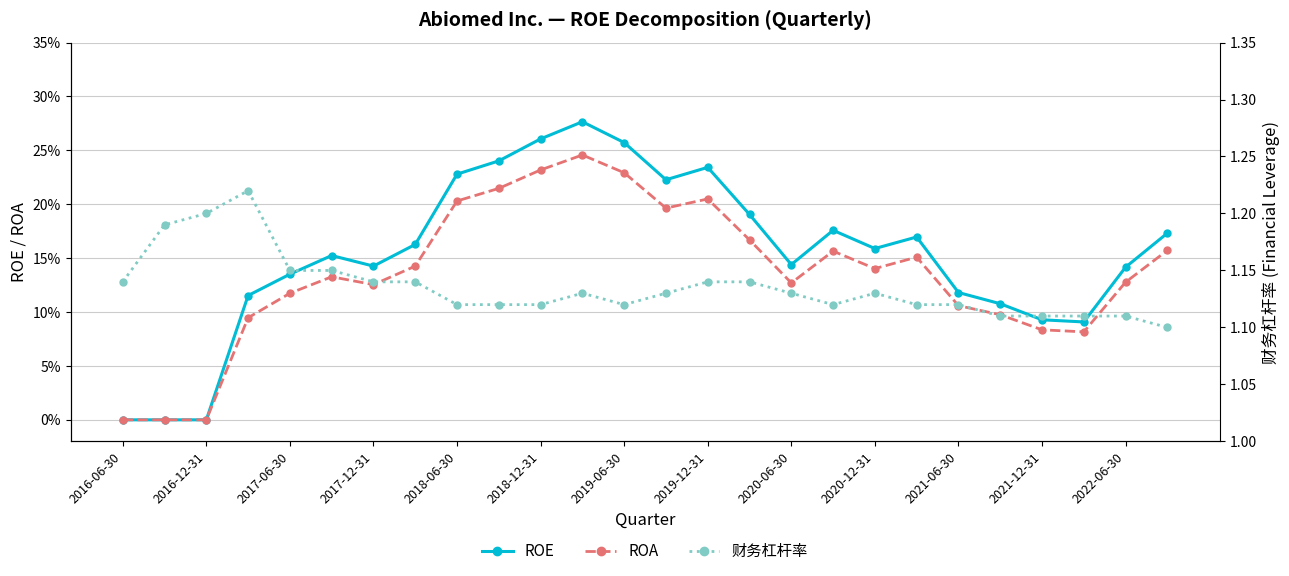

Does the chart have visible grid lines?

Yes